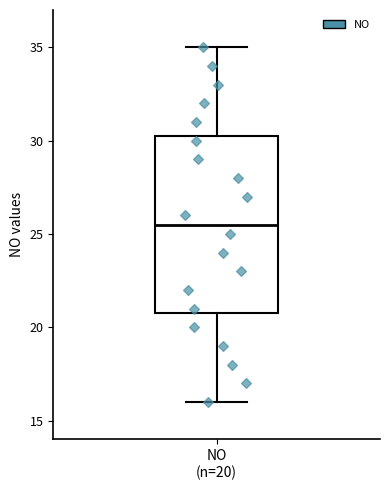

Where is the lower edge of the box for NO (n=20) on the y-axis? The values are not printed on the chart, so give them approximately, as read against the axis.

21.0